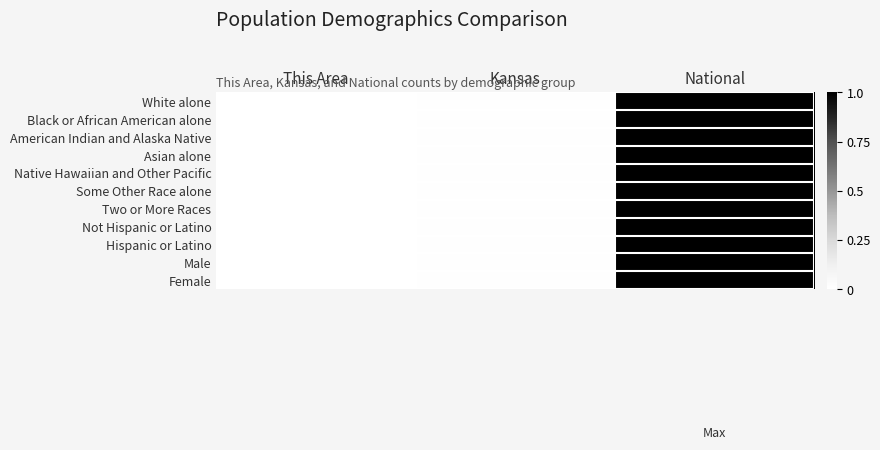

Reading left to right, list all the values displayed in this chart.

White alone: This Area=0.0	Kansas=0.0	National=1.0
Black or African American alone: This Area=0.0	Kansas=0.0	National=1.0
American Indian and Alaska Native: This Area=0.0	Kansas=0.0	National=1.0
Asian alone: This Area=0.0	Kansas=0.0	National=1.0
Native Hawaiian and Other Pacific: This Area=0.0	Kansas=0.0	National=1.0
Some Other Race alone: This Area=0.0	Kansas=0.0	National=1.0
Two or More Races: This Area=0.0	Kansas=0.0	National=1.0
Not Hispanic or Latino: This Area=0.0	Kansas=0.0	National=1.0
Hispanic or Latino: This Area=0.0	Kansas=0.0	National=1.0
Male: This Area=0.0	Kansas=0.0	National=1.0
Female: This Area=0.0	Kansas=0.0	National=1.0